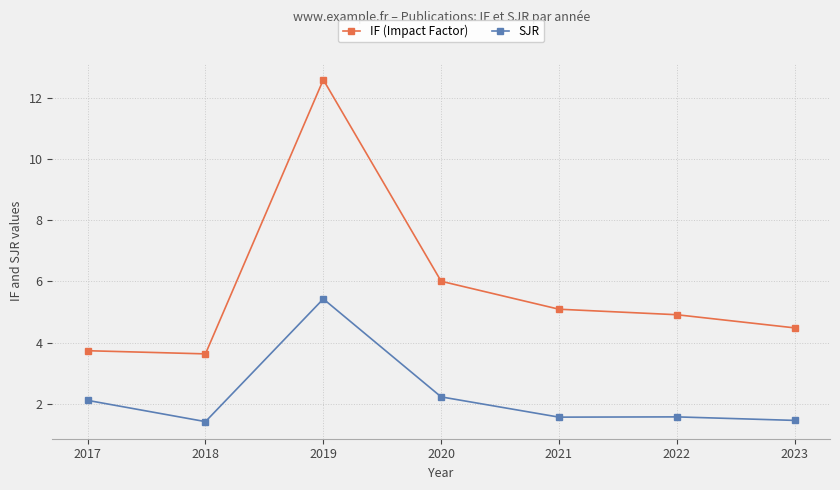

Which series has the largest total across all categories?

IF (Impact Factor)